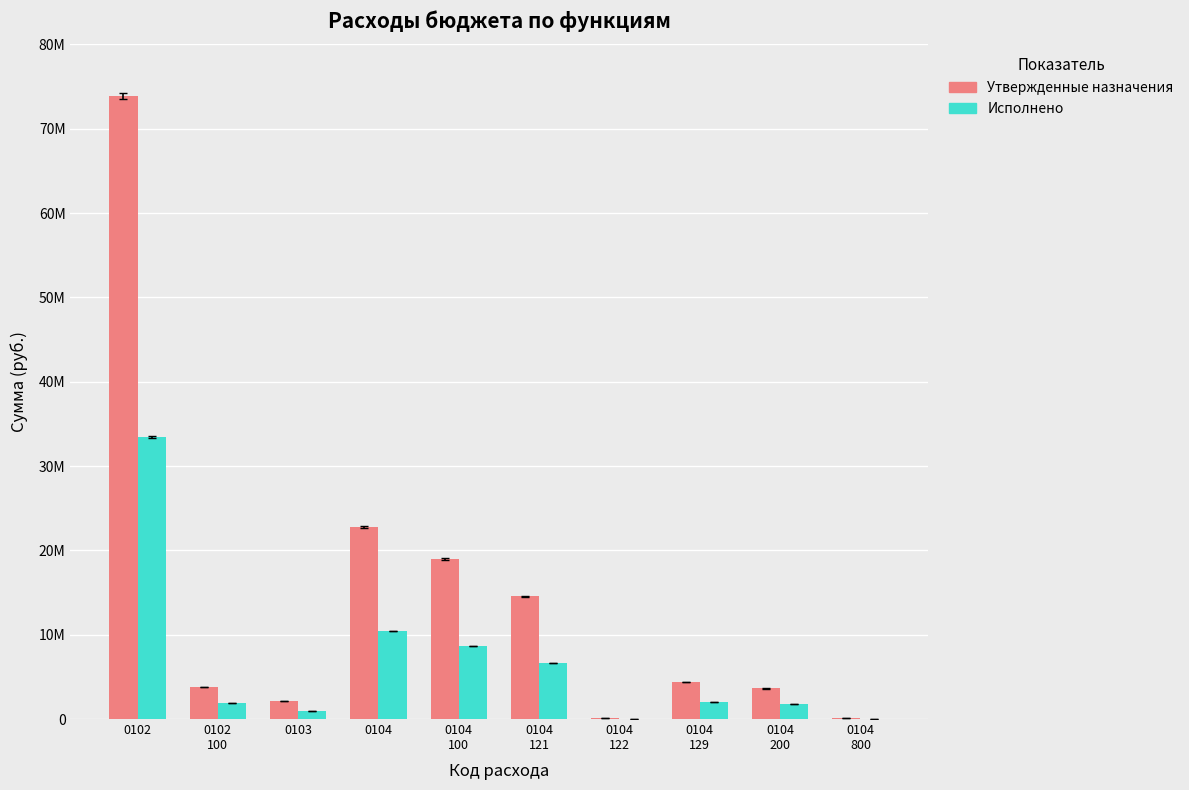

Rank the series by their maximum value, from highest to lowest.

Утвержденные назначения, Исполнено